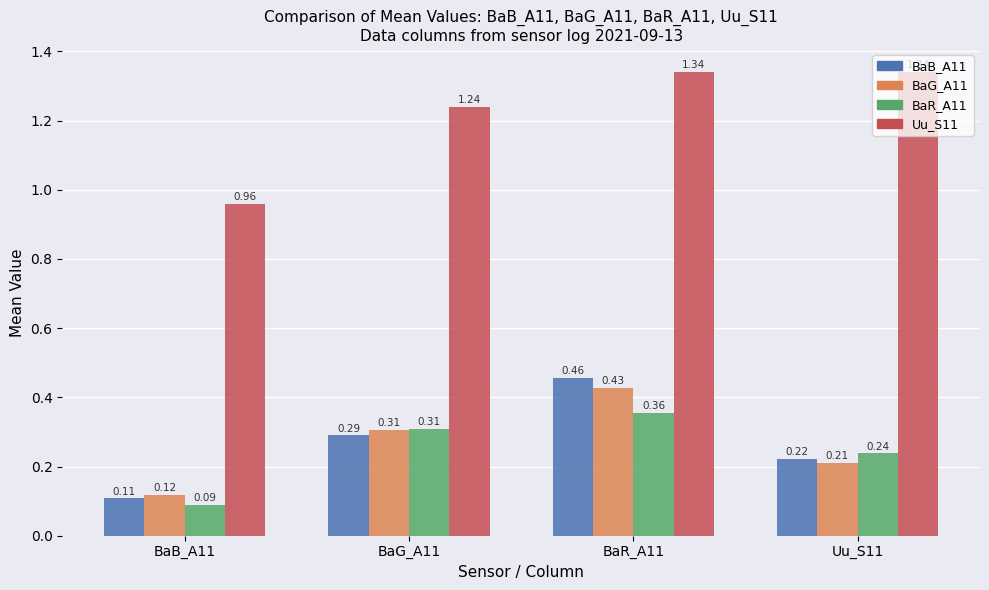

What is the sum of all BaG_A11 values?

1.1